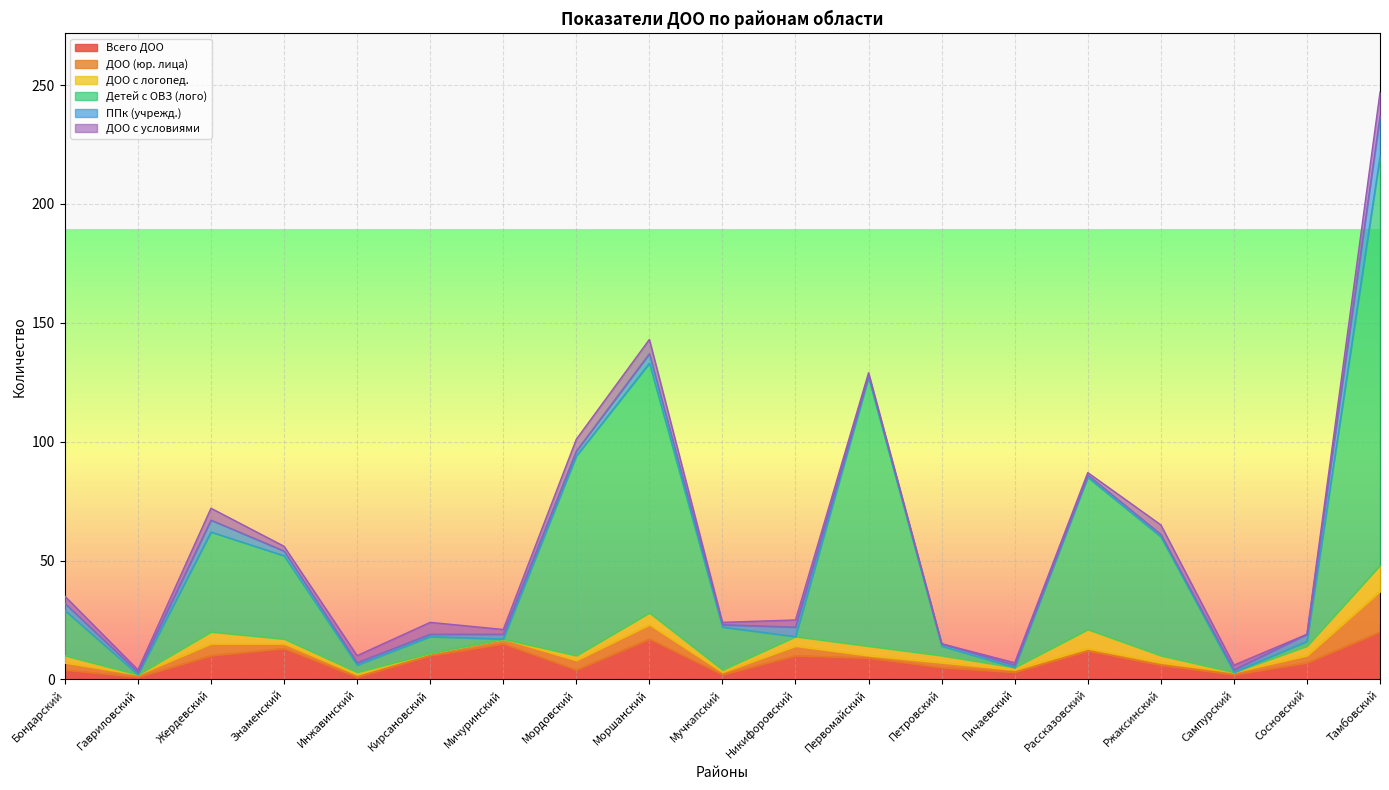

True or false: ДОО с логопед. and Всего ДОО intersect in this chart.

False